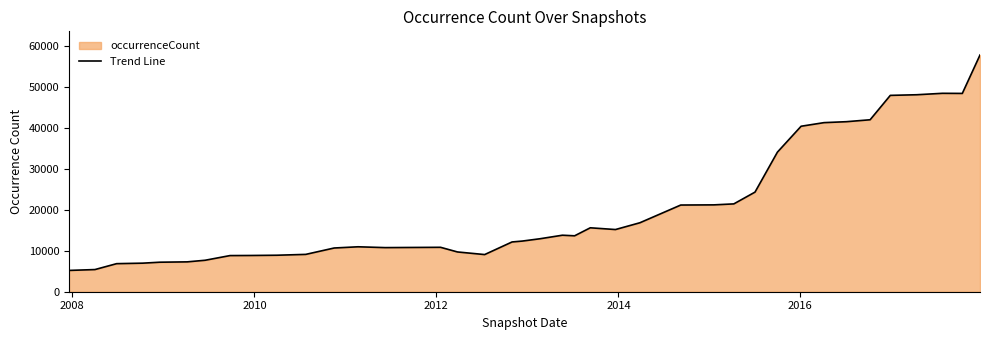

What is the difference between the maximum and minimum values?

52645